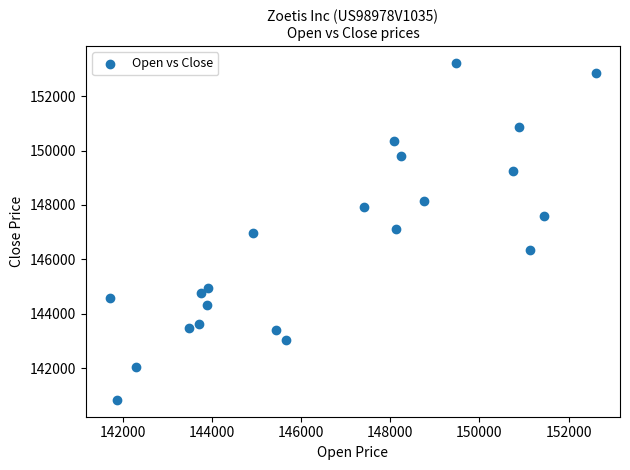

What is the range of Y values (max minus min)?

12387